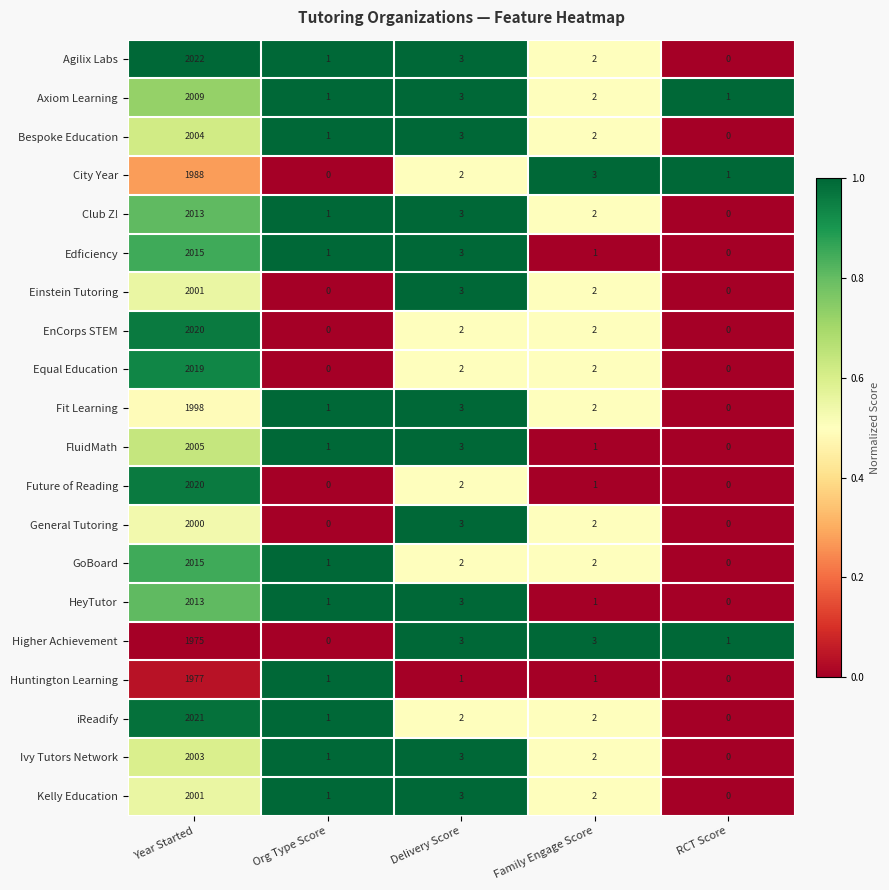

What is the total value across all series at RCT Score?

3